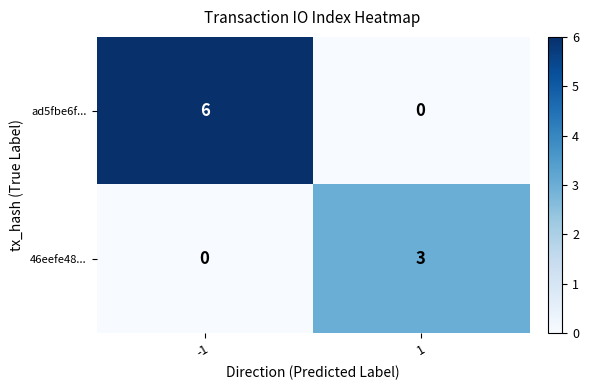

How many data points does each series have?

2